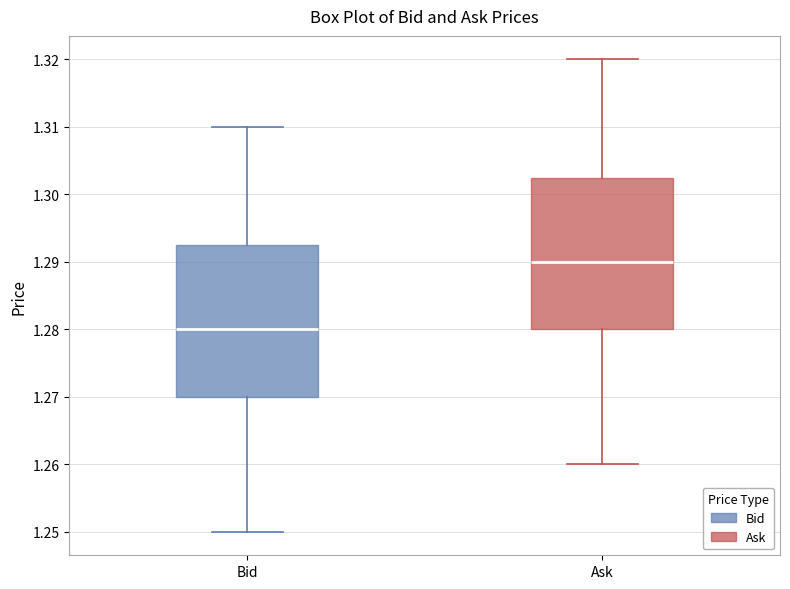

Where does the lower whisker of the box for Bid end on the y-axis? The values are not printed on the chart, so give them approximately, as read against the axis.

1.250